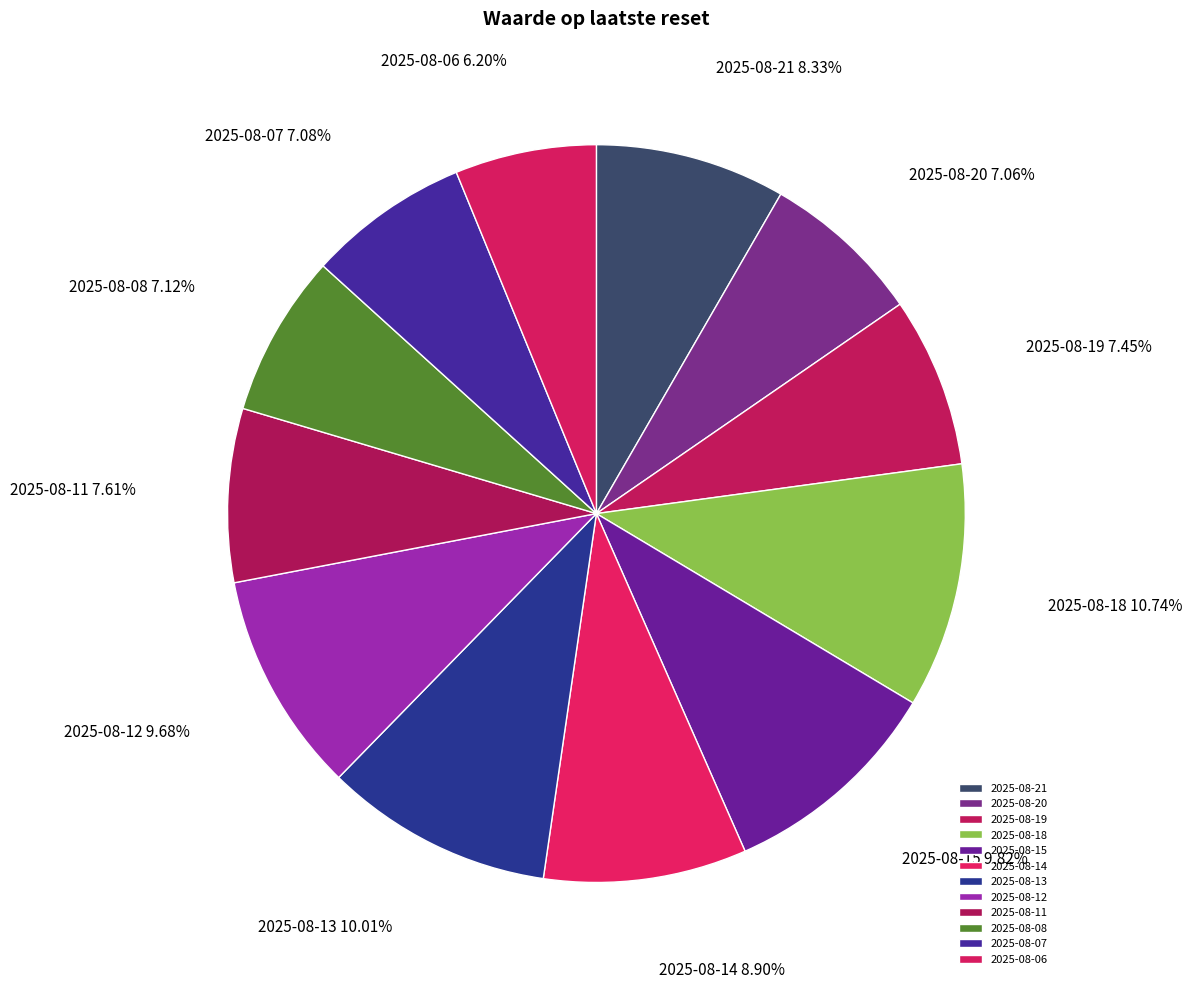

To the nearest percent, what is the difference between the 2025-08-18 and 2025-08-08 slice percentages?

4%